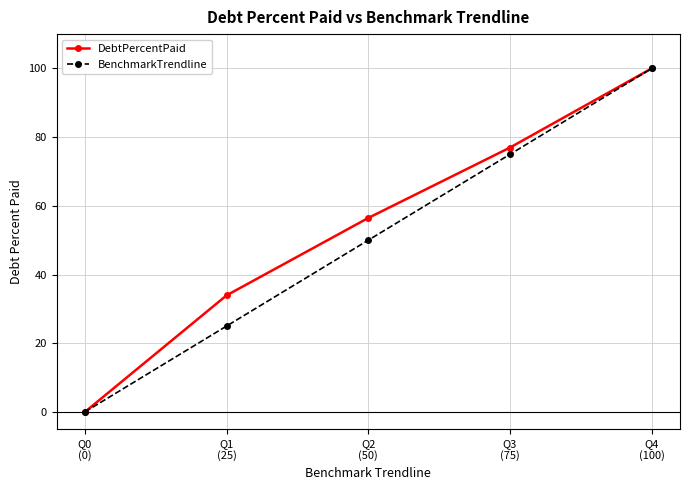

What is the value of the DebtPercentPaid point at the 2nd from the left?

33.9